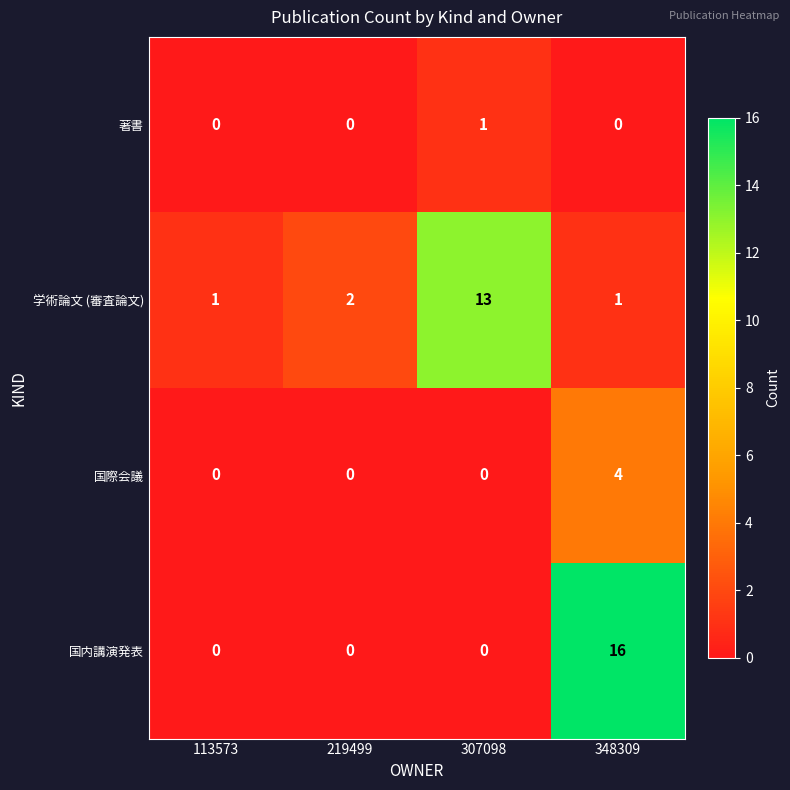

What is the spread (max minus min) of values at 348309?

16